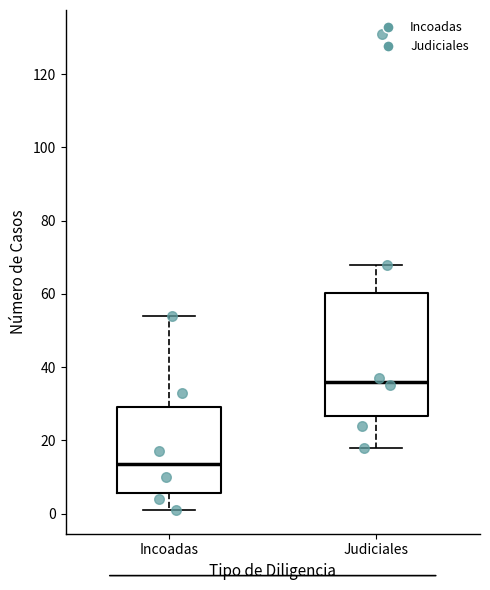

Which box's median line is the lowest?

Incoadas